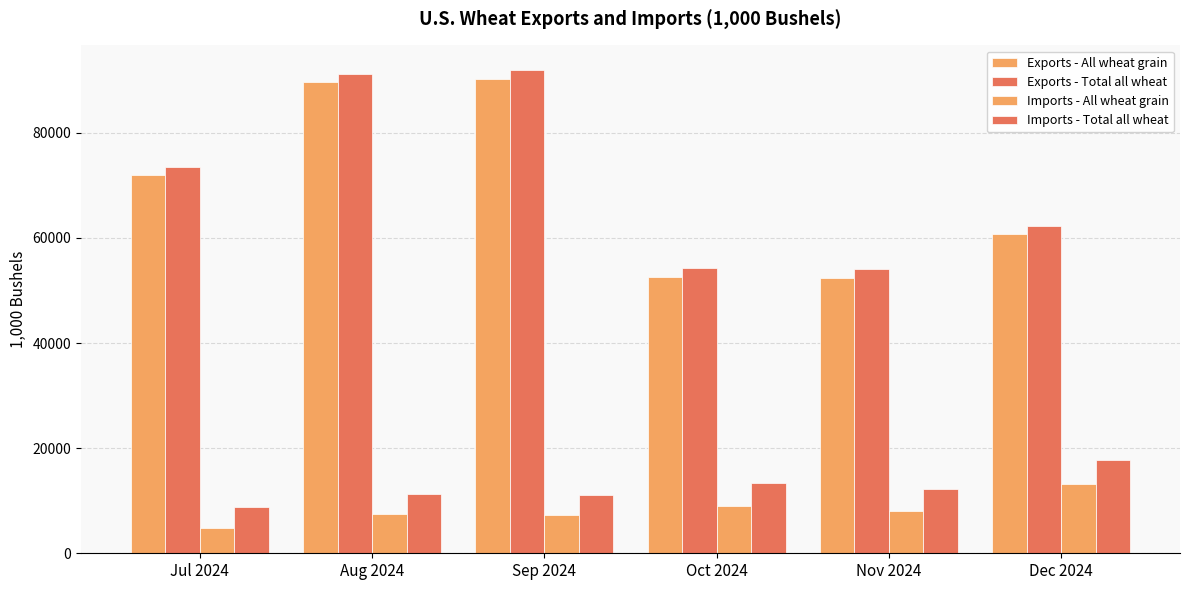

The Imports - All wheat grain series shows 12298.2 at Oct 2024. True or false?

False